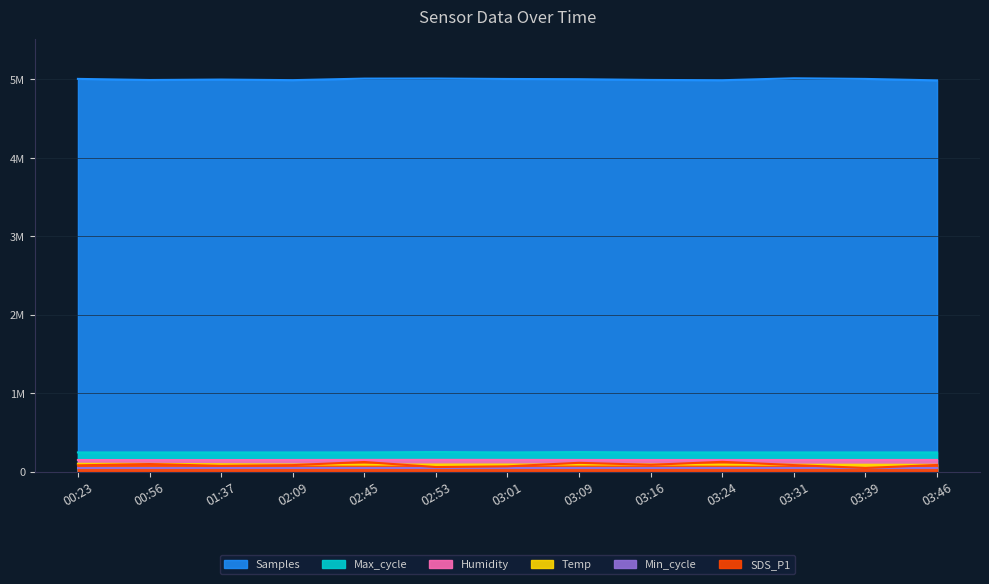

Rank the series at 02:53 from highest to lowest value.

Samples, Max_cycle, Humidity, Temp, SDS_P1